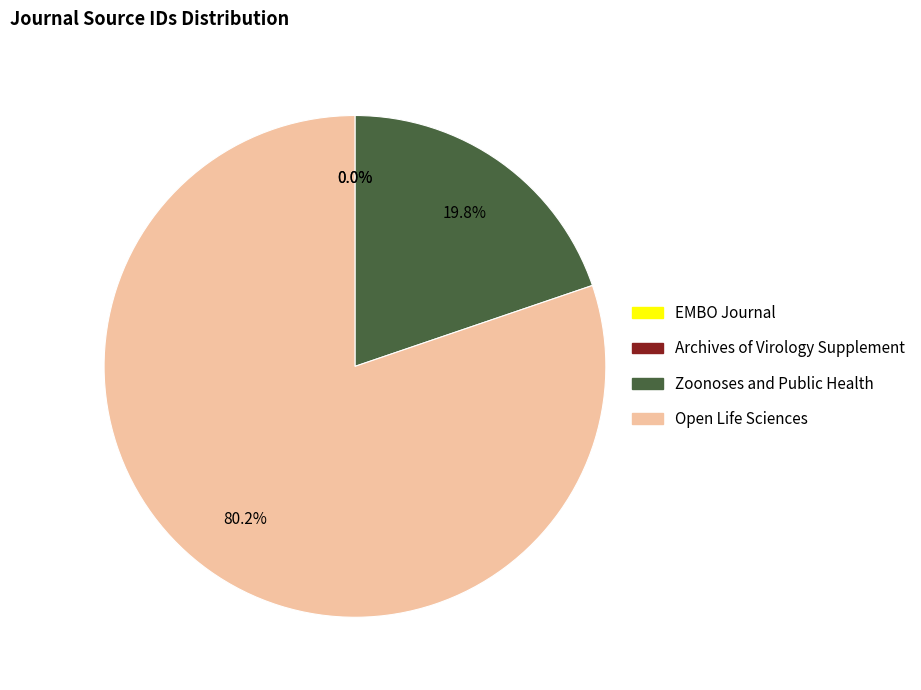

The Open Life Sciences slice represents 80% of the pie. True or false?

True